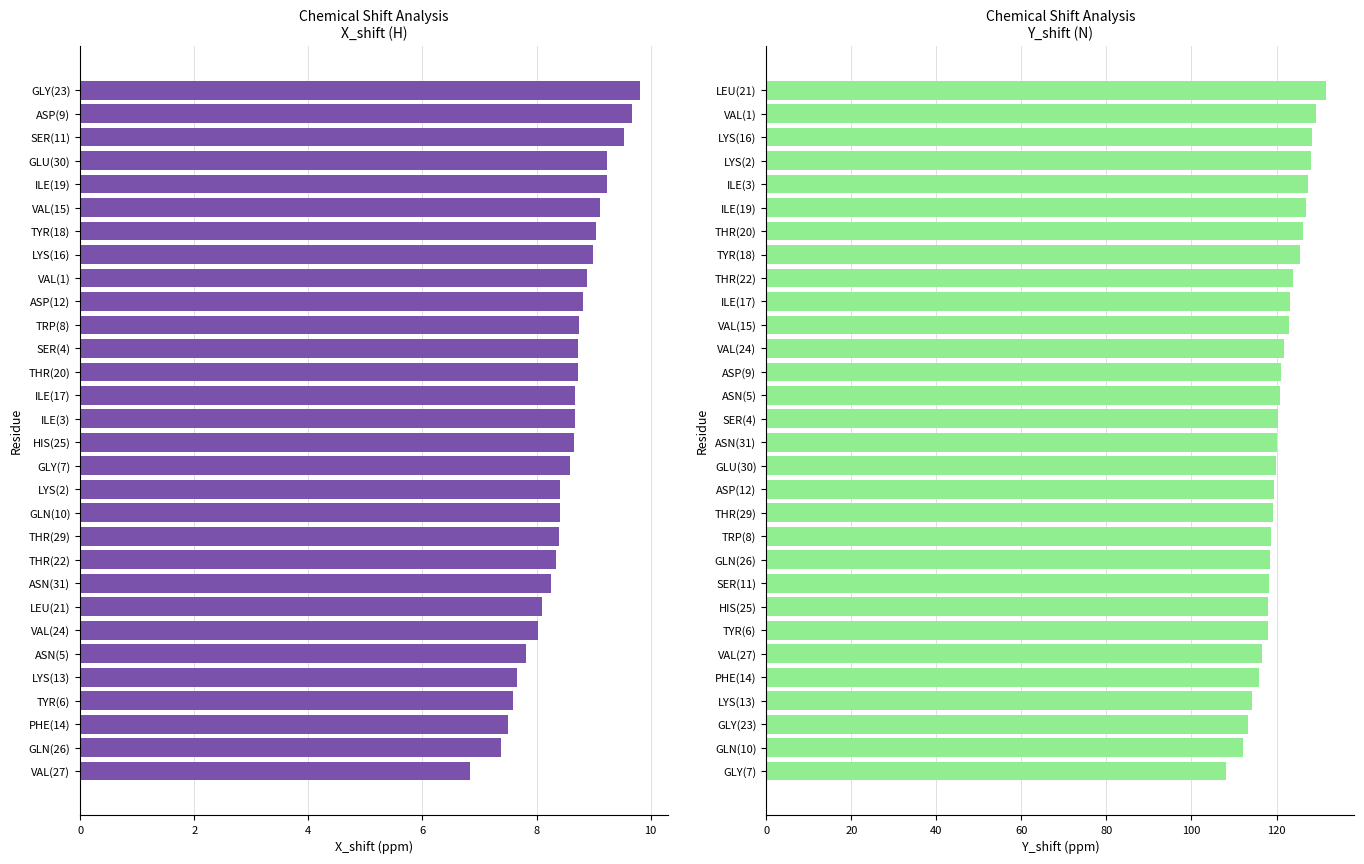

Count the number of categories in the chart.

30